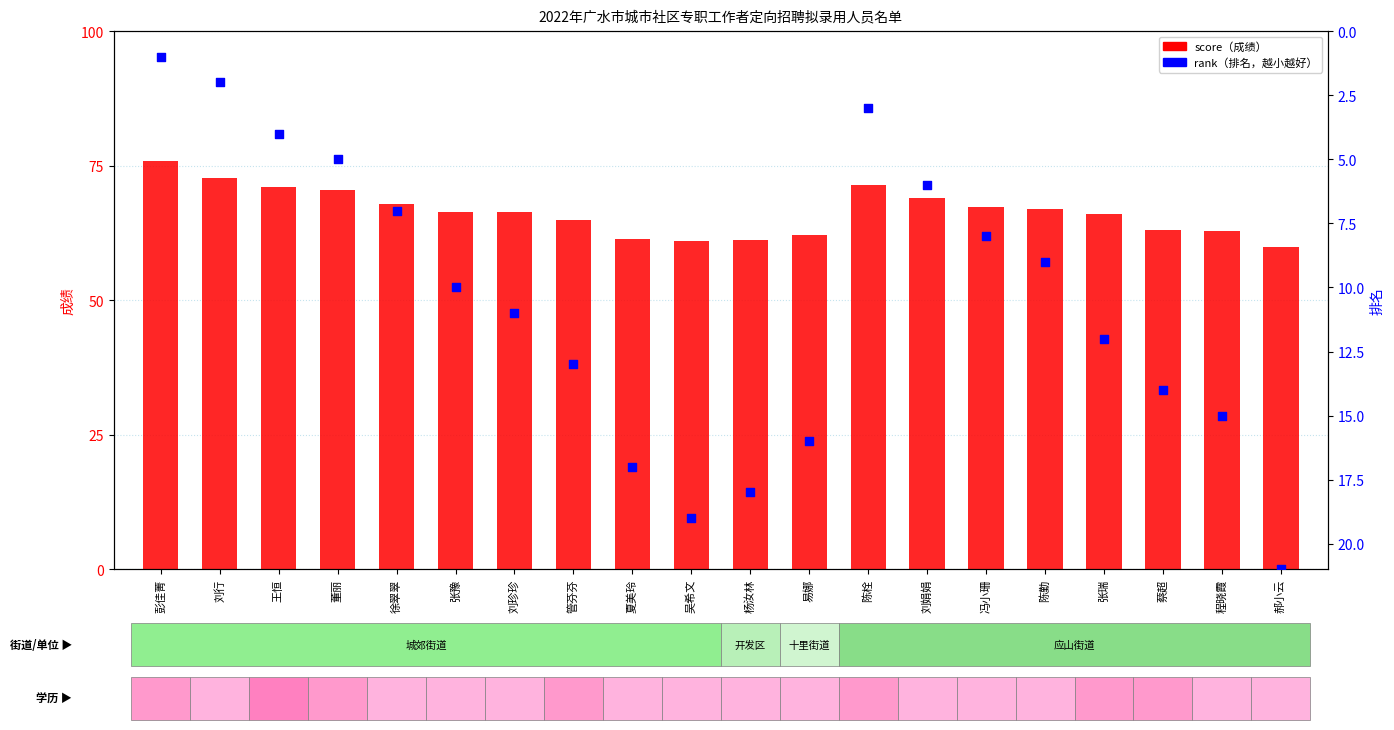

At how many categories does at least one series exceed 44?

20